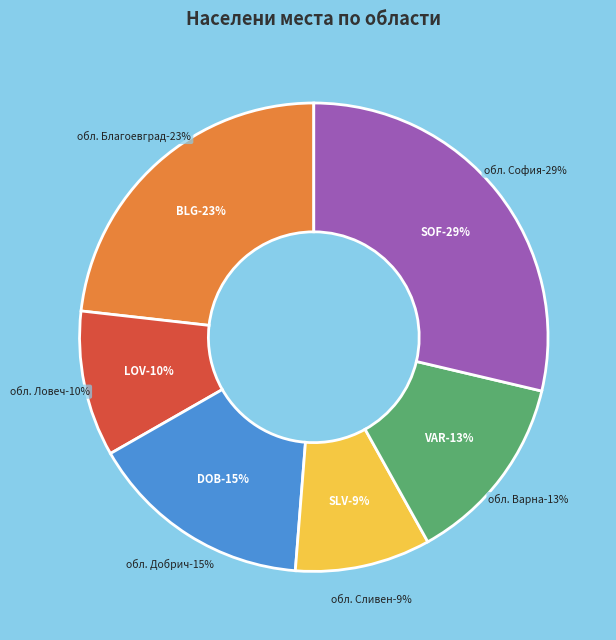

Is there a majority slice in this chart?

No